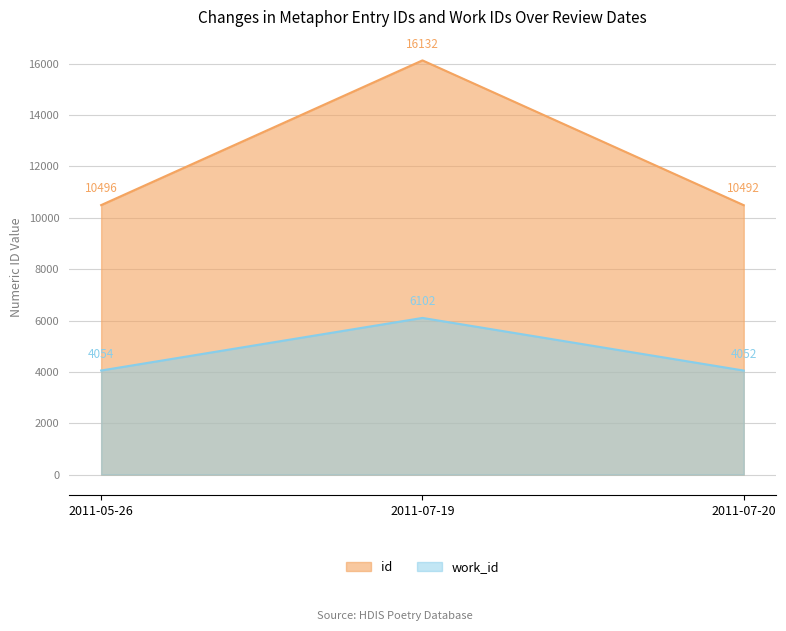

The work_id series shows 4054 at 2011-05-26. True or false?

True